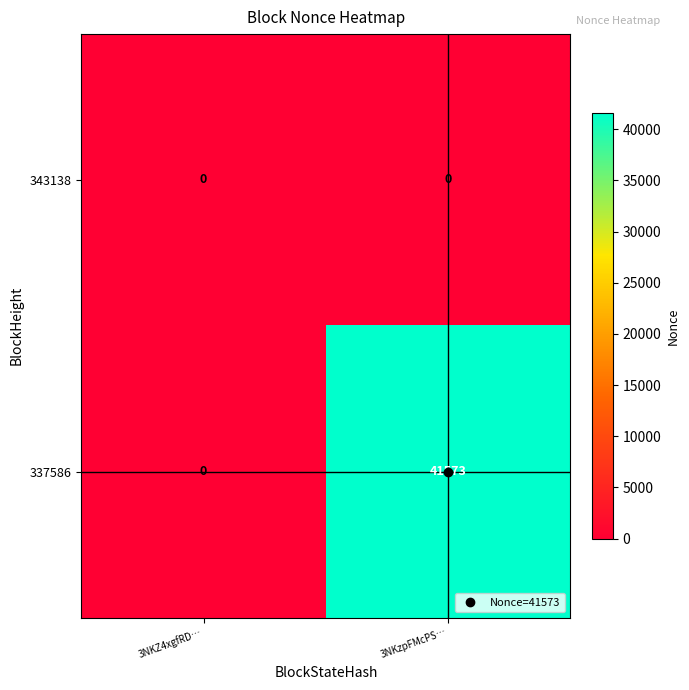

Which series has the widest spread of values?

337586